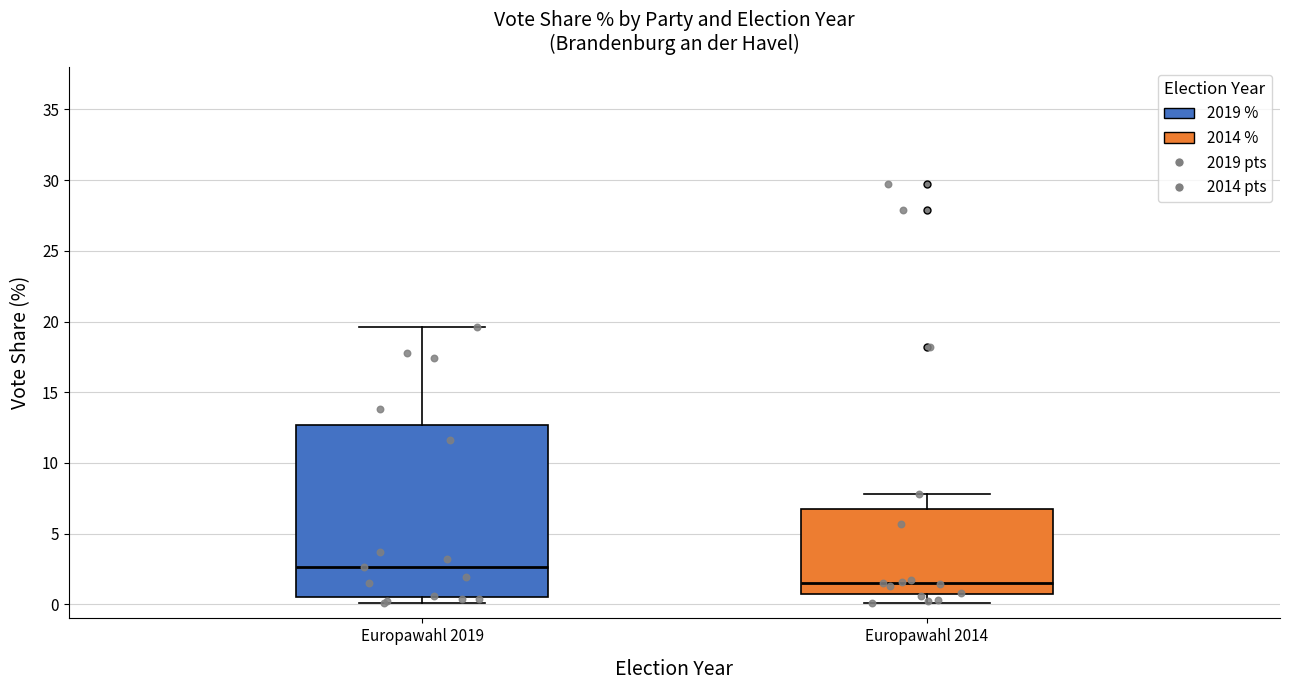

Which box is the tallest, from its lower edge to its upper edge?

Europawahl 2019